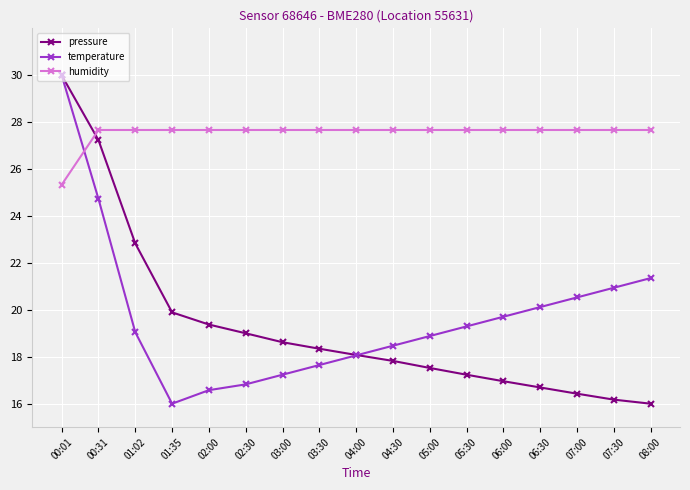

What is the difference between the maximum and minimum values in the pressure series?

14.0